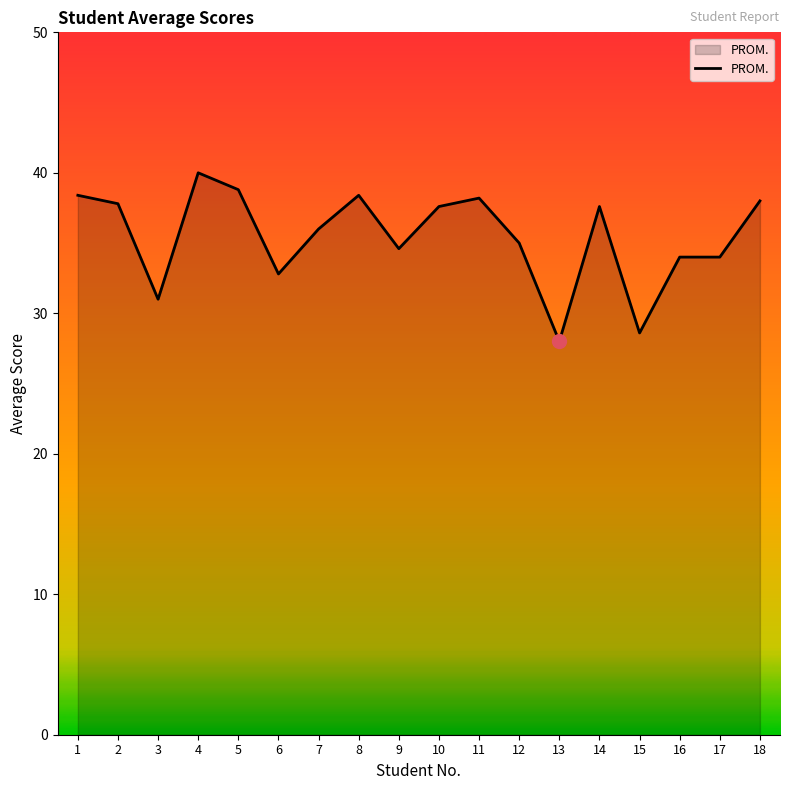

How many values are below 37?

9